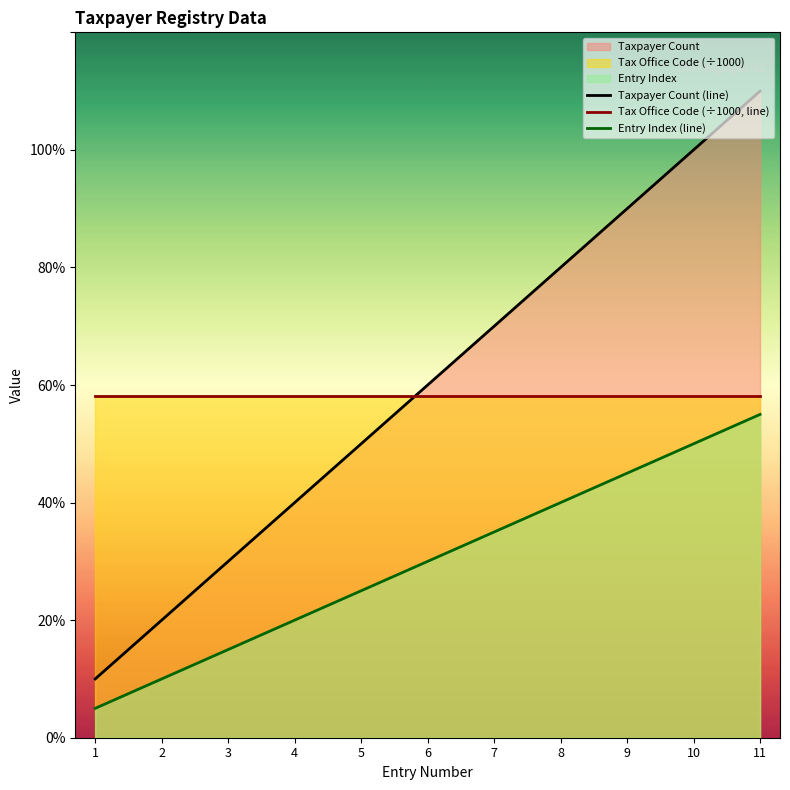

At how many categories does at least one series exceed 2380?

9